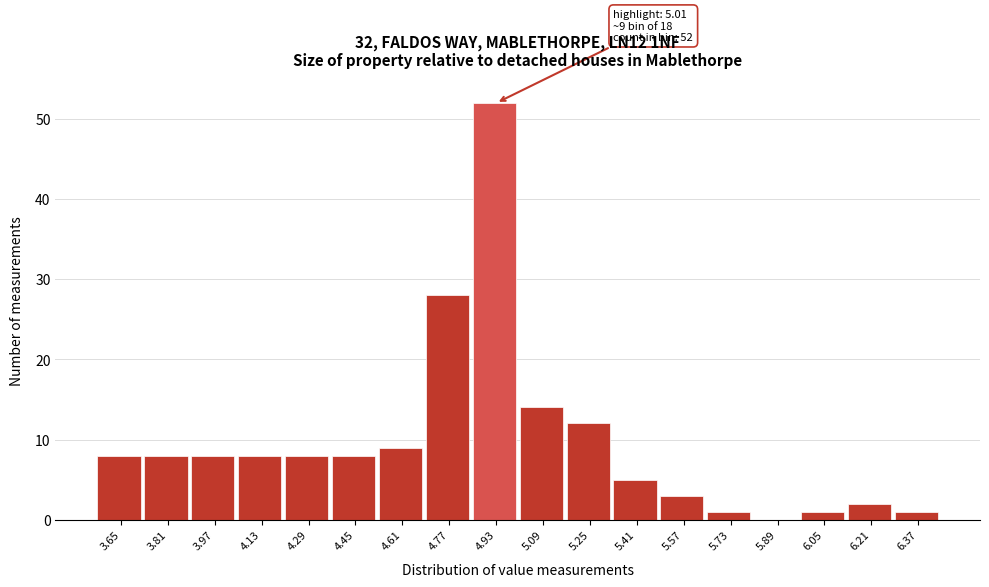

Reading left to right, extract all data points from this chart.

3.65=8	3.81=8	3.97=8	4.13=8	4.29=8	4.45=8	4.61=9	4.77=28	4.93=52	5.09=14	5.25=12	5.41=5	5.57=3	5.73=1	5.89=0	6.05=1	6.21=2	6.37=1